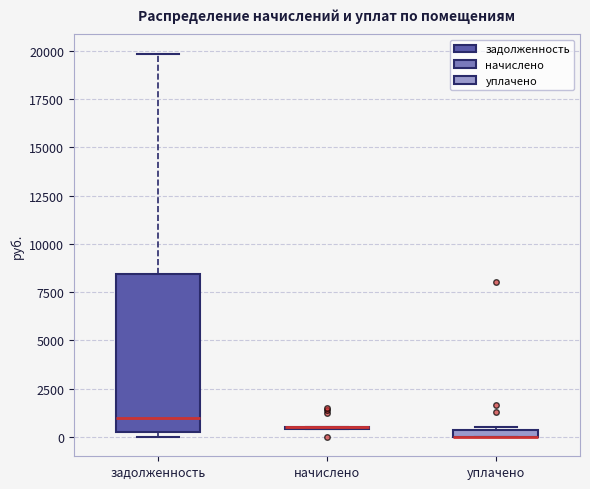

Where is the upper edge of the box for уплачено on the y-axis? The values are not printed on the chart, so give them approximately, as read against the axis.

500